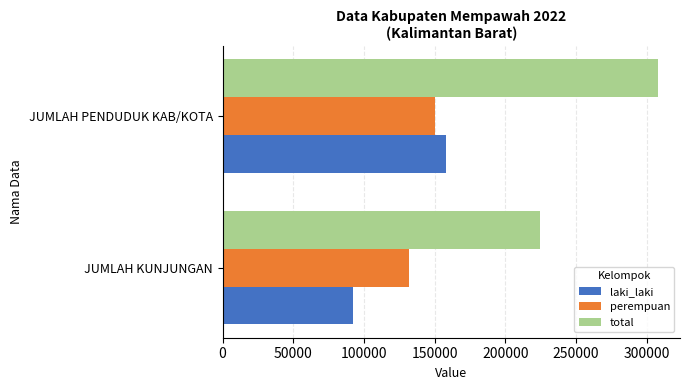

What is the sum of all perempuan values?

282317